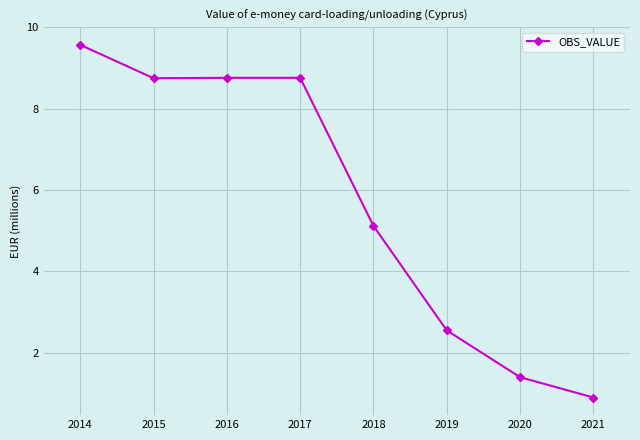

At which label is the value closest to 5?

2018